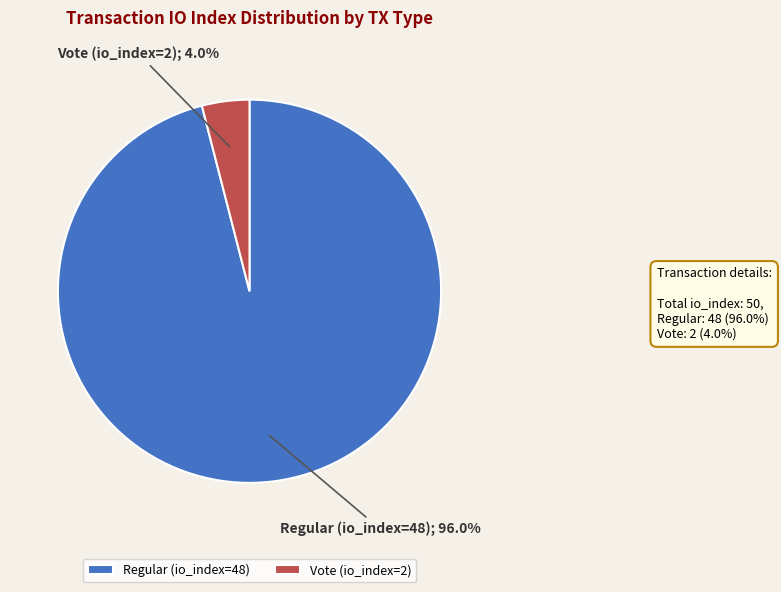

What percentage do Vote (io_index=2) and Regular (io_index=48) together represent?

100.0%